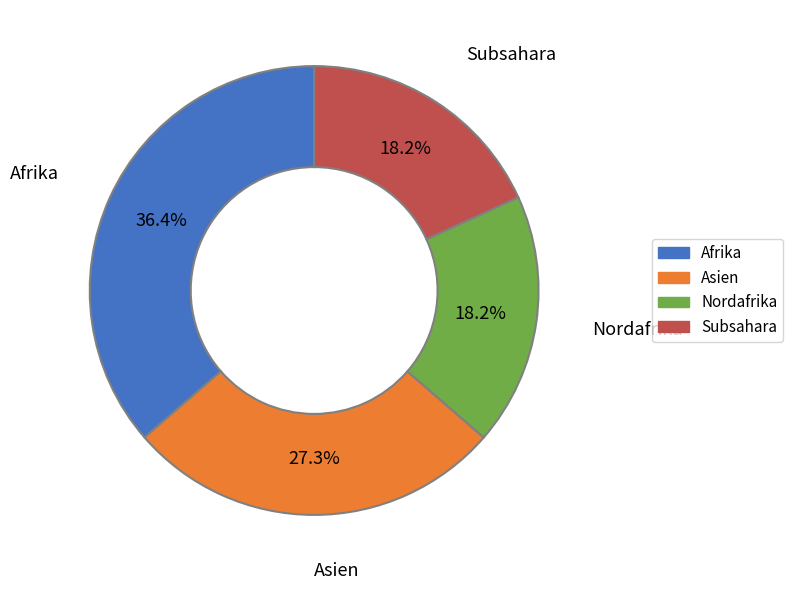

To the nearest percent, what percentage of the pie is Afrika?

36%